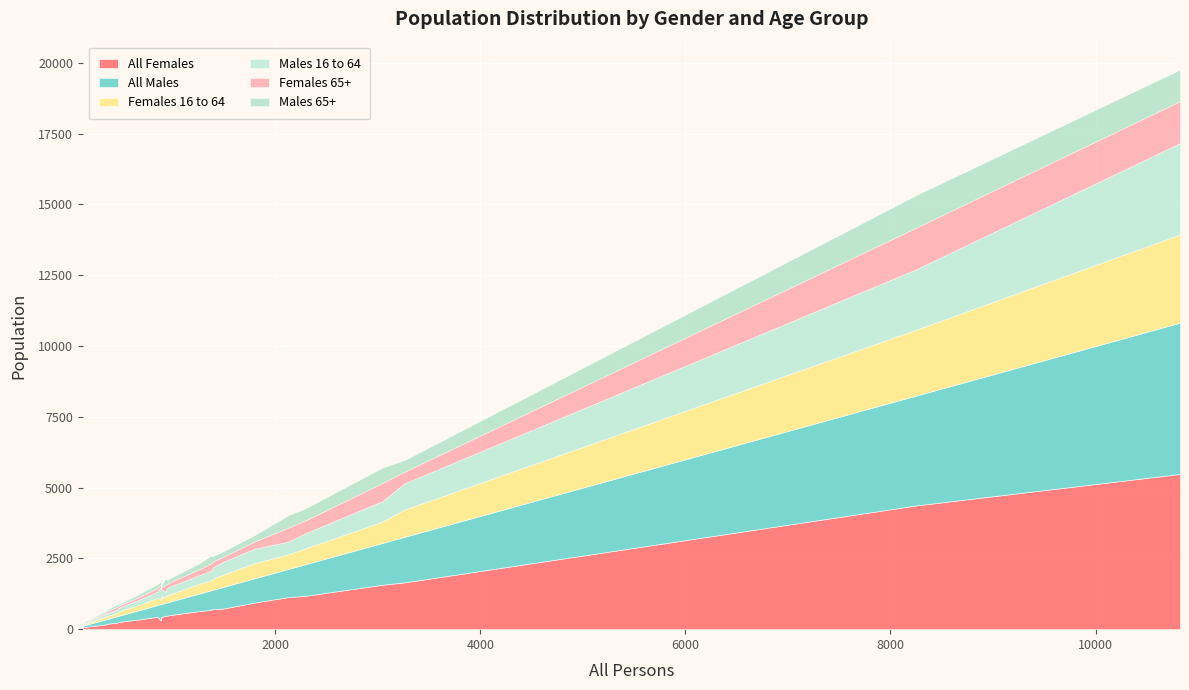

Which series has the largest total across all categories?

All Females